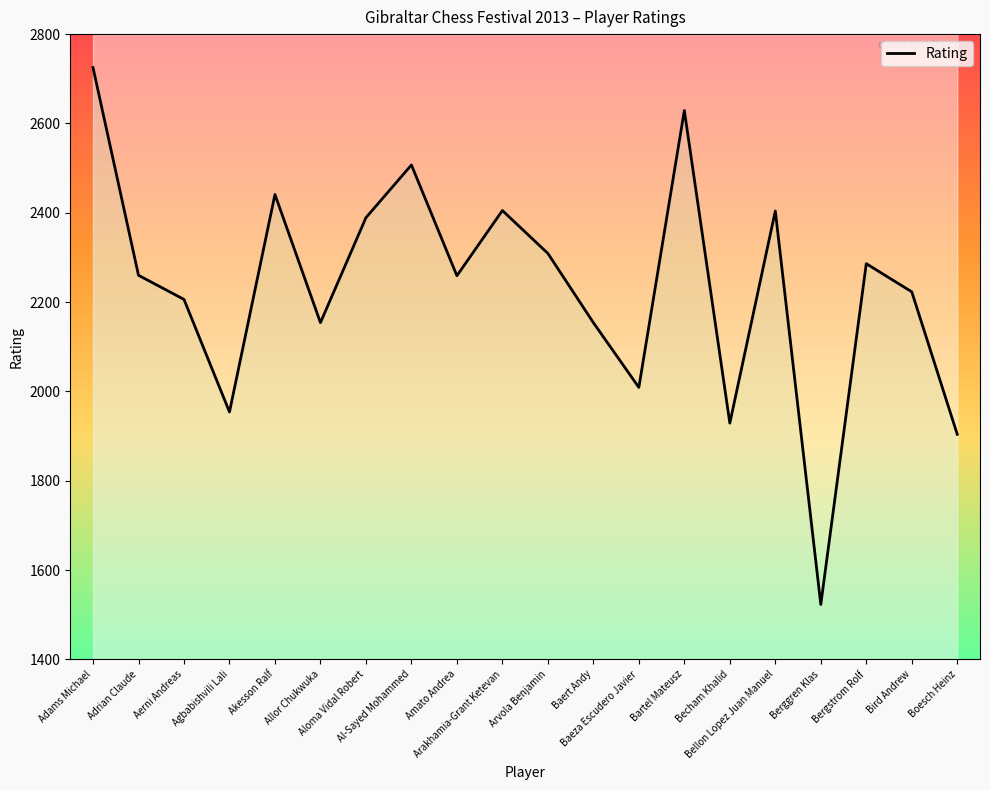

What is the maximum value shown in the chart?

2725